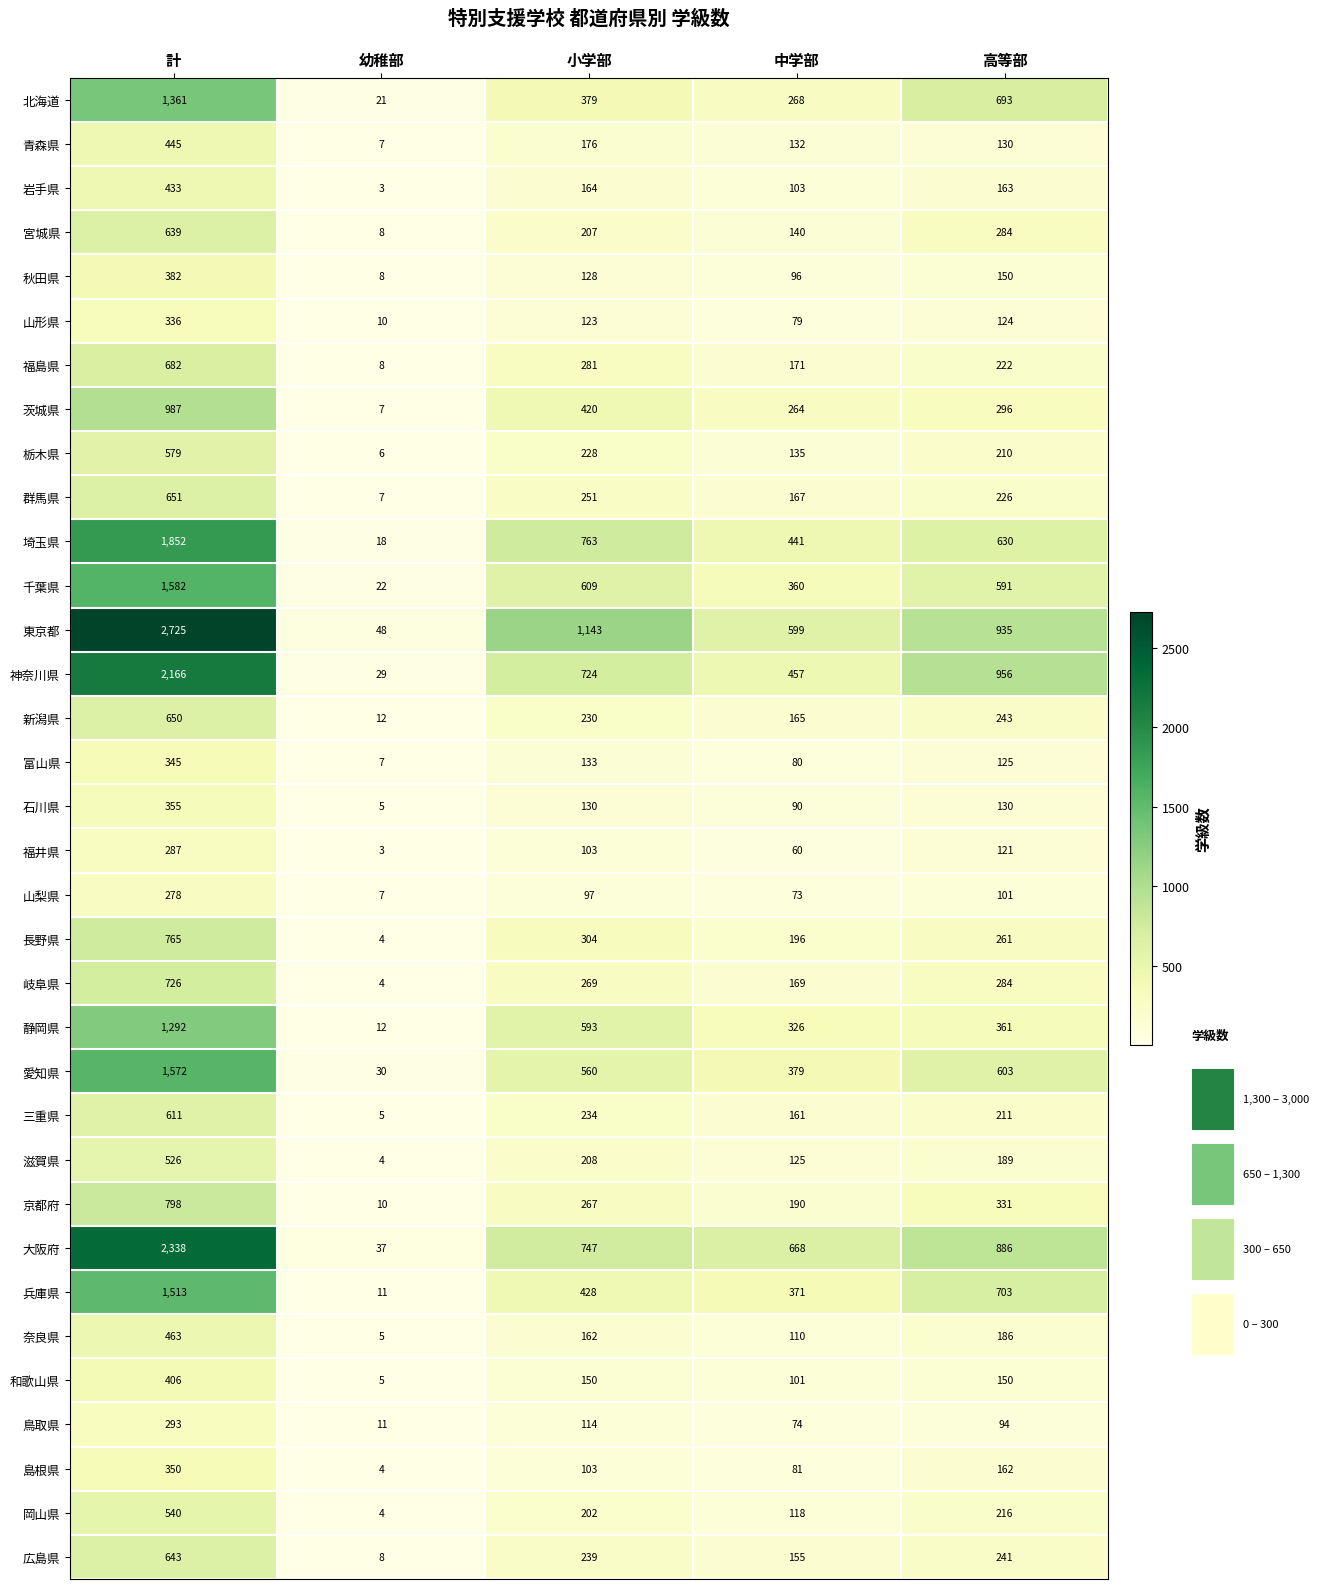

Which label corresponds to the smallest value in the chart?

幼稚部